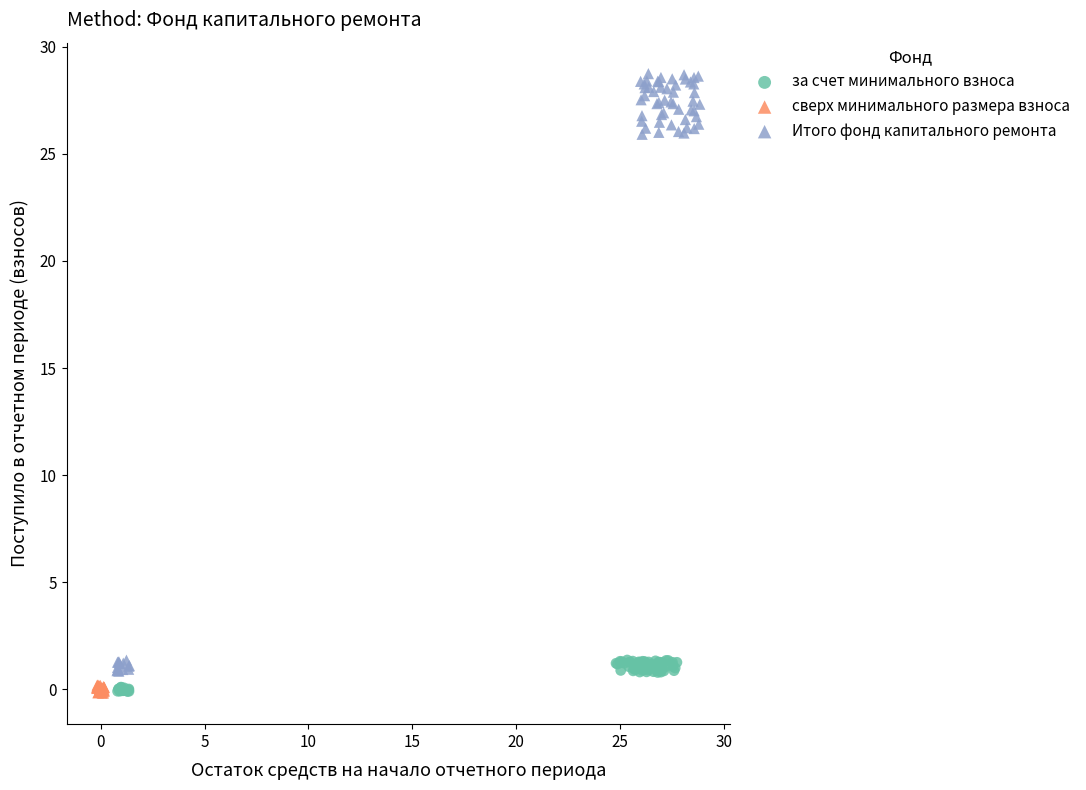

What are all the series names shown in the legend?

за счет минимального взноса, сверх минимального размера взноса, Итого фонд капитального ремонта